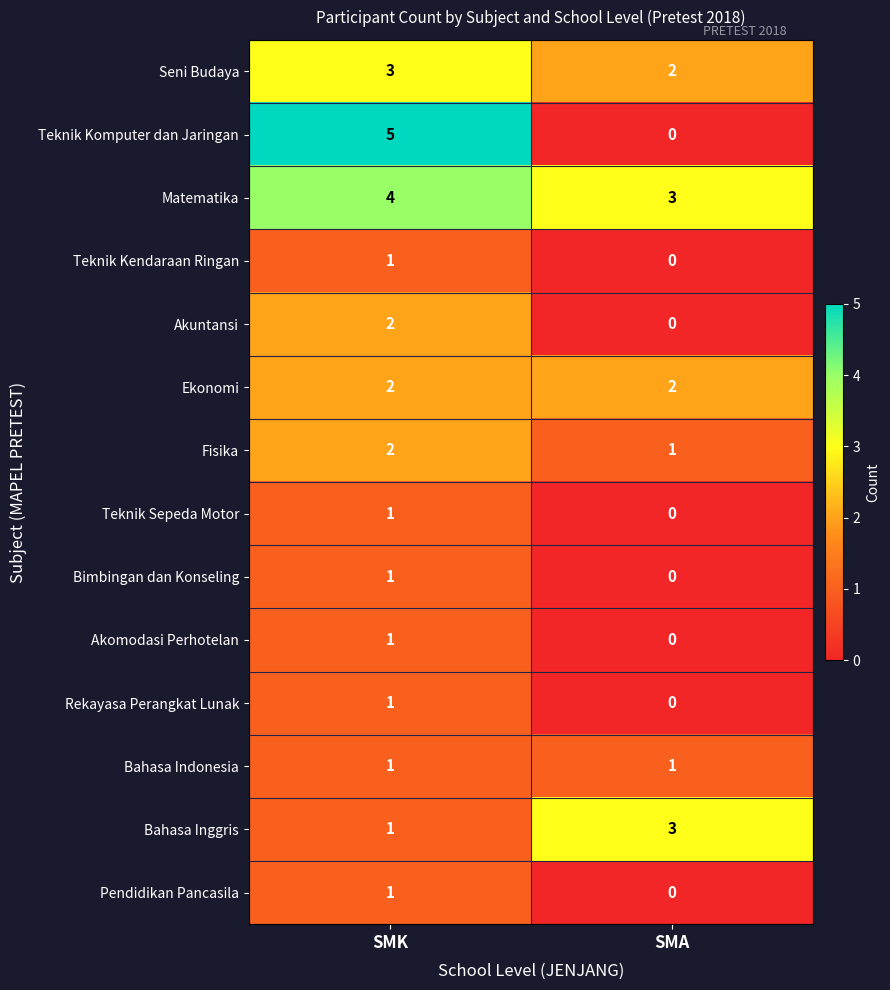

List the labels in order of Matematika value, smallest first.

SMA, SMK